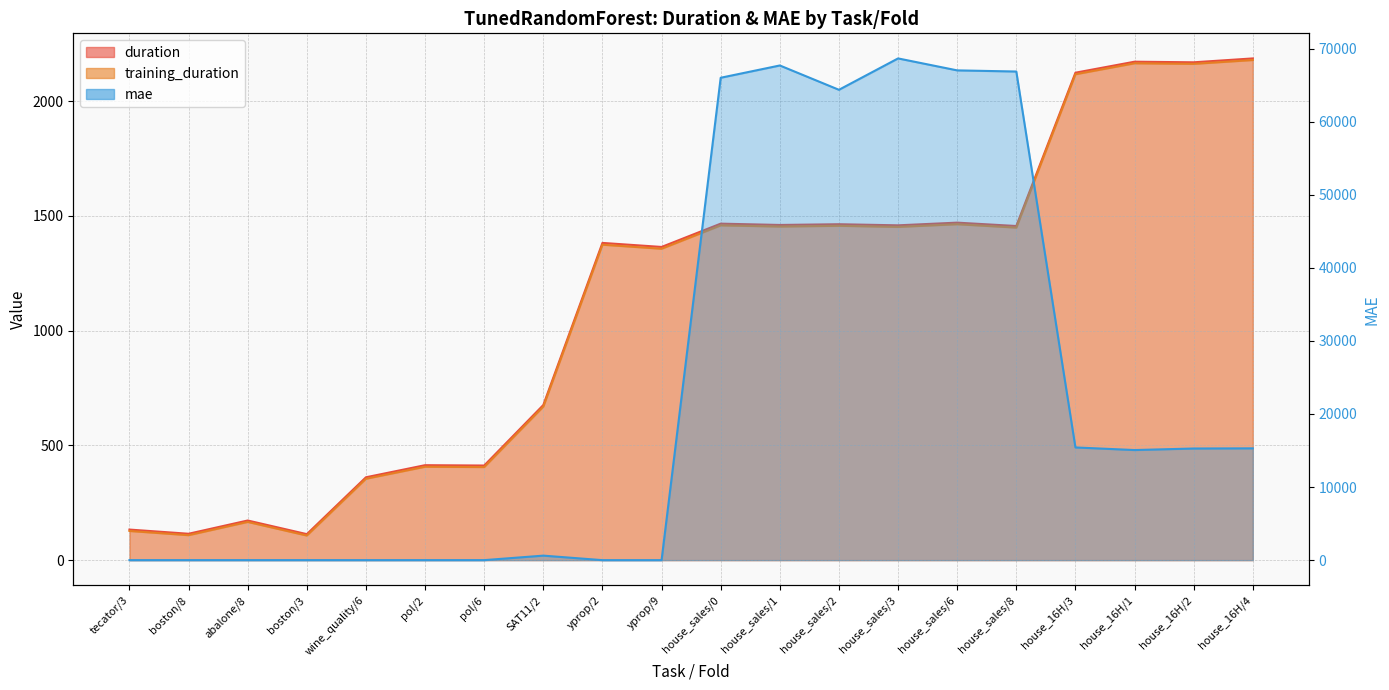

How many interior local peaks does the duration series have?

7